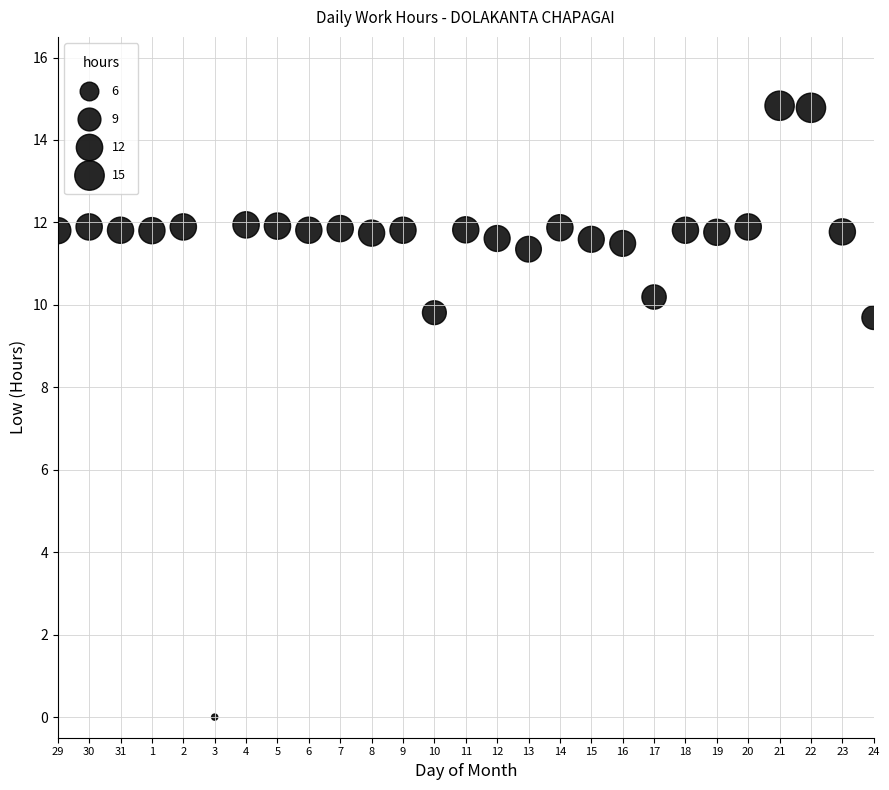

What is the range of Y values (max minus min)?

14.8